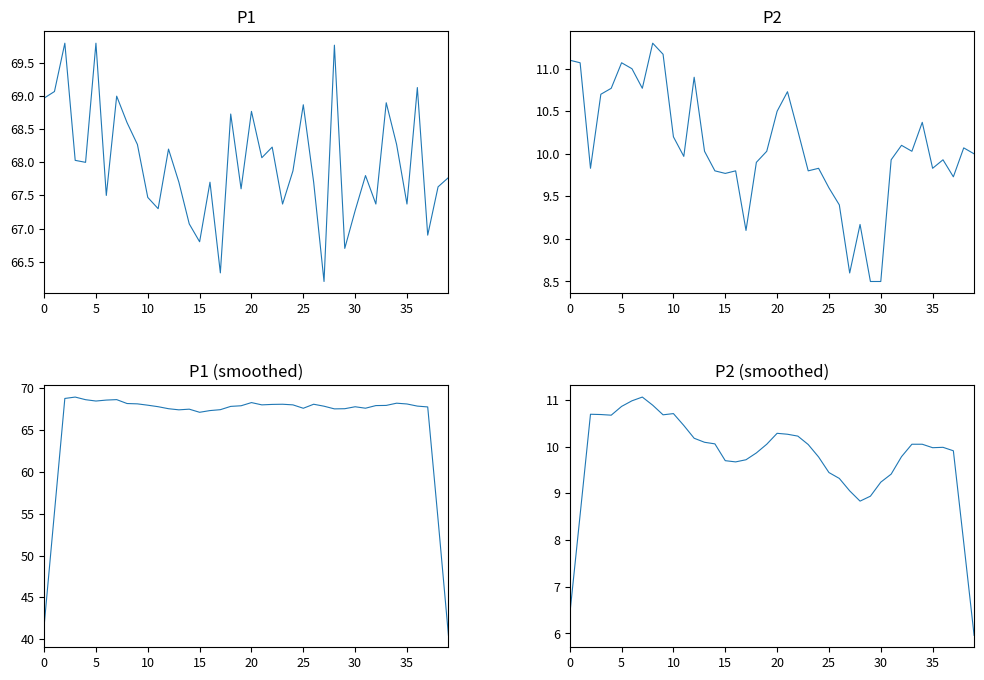

Is it true that P2 equals 10.0 at 11?

True